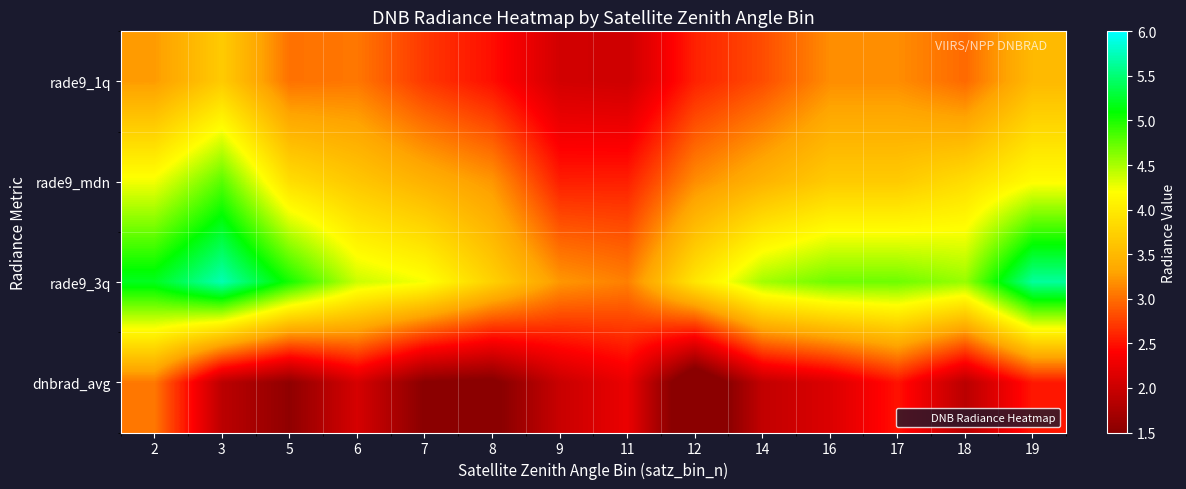

Which series has the widest spread of values?

rade9_3q